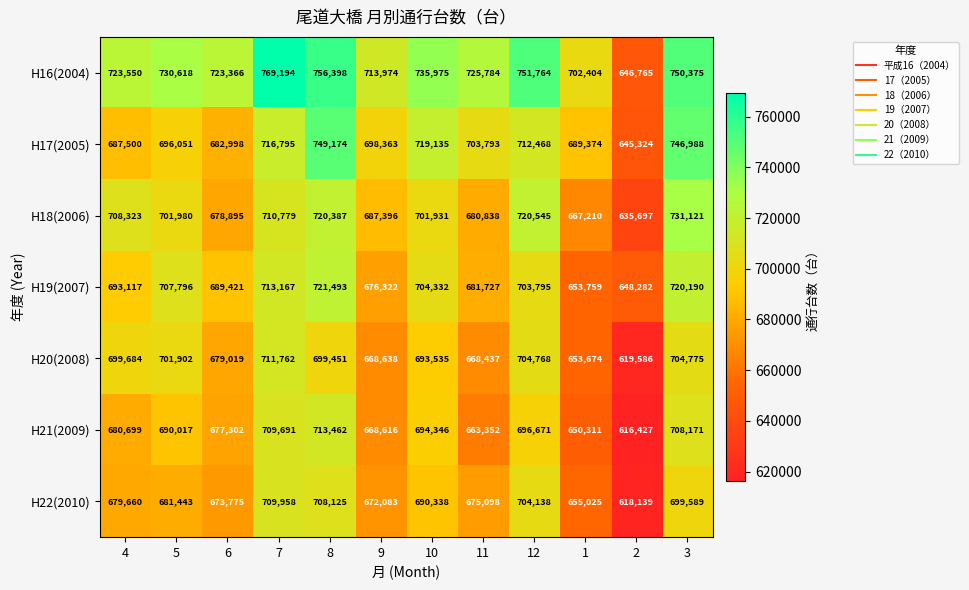

The value of H20(2008) at 12 is 704768. True or false?

True